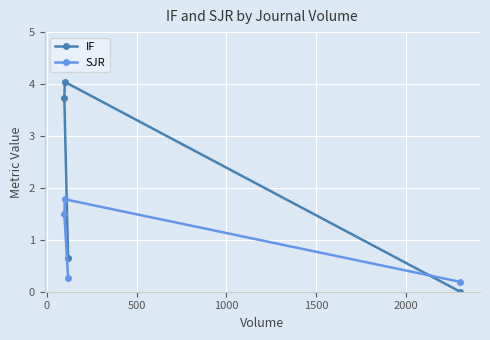

Which series has the largest total across all categories?

IF